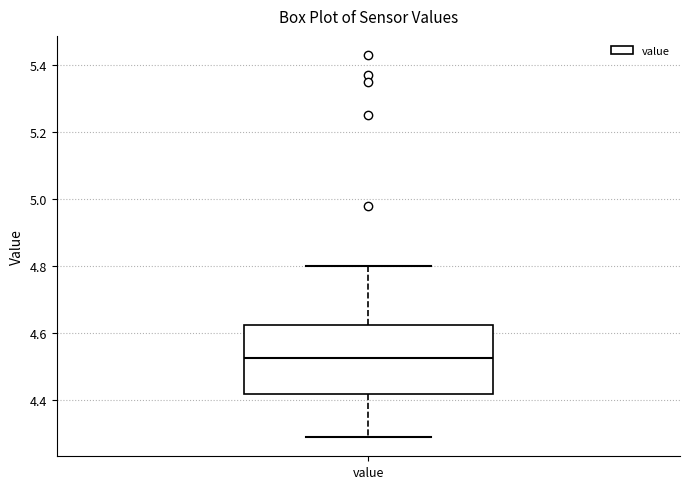

Where does the upper whisker of the box for value end on the y-axis? The values are not printed on the chart, so give them approximately, as read against the axis.

4.80